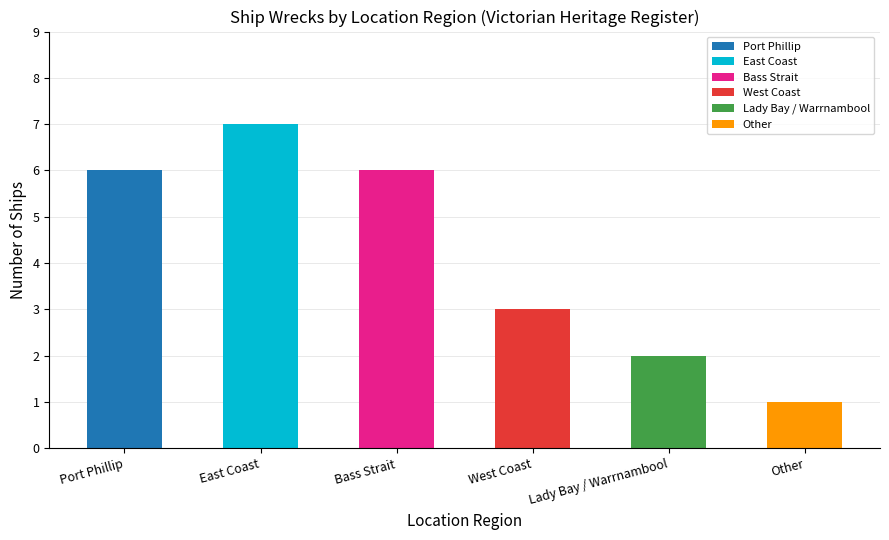

How many data points does each series have?

6